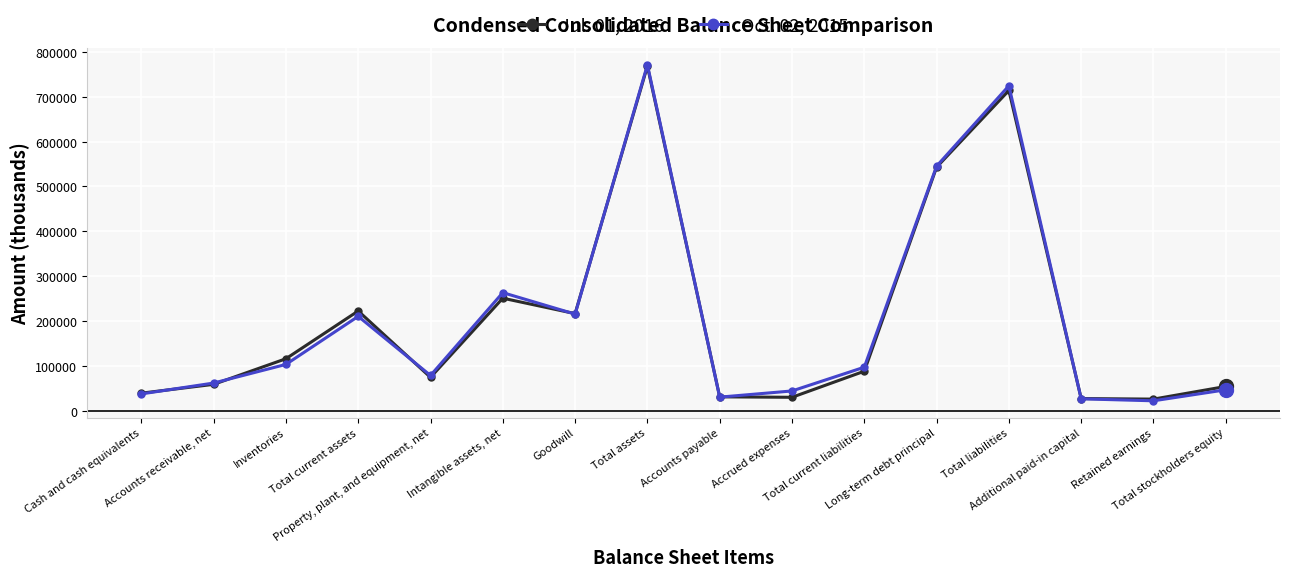

How many lines are shown in the chart?

2